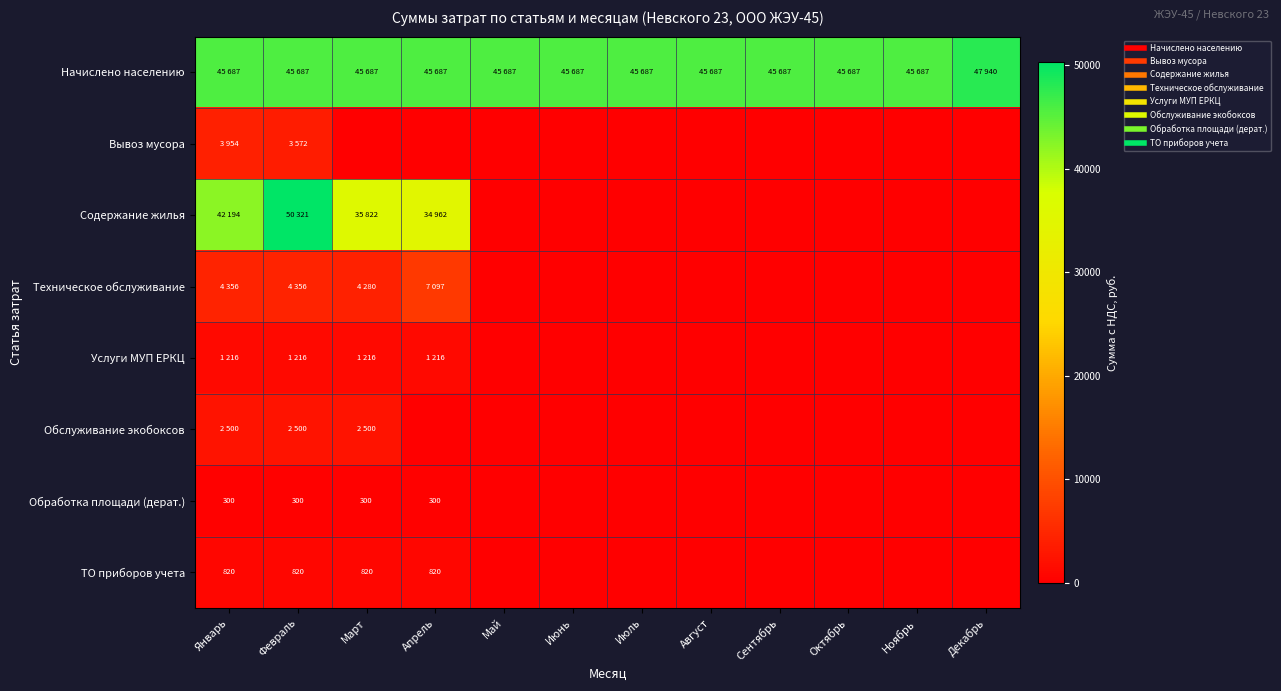

Is it true that Содержание жилья equals 64002.1 at Март?

False